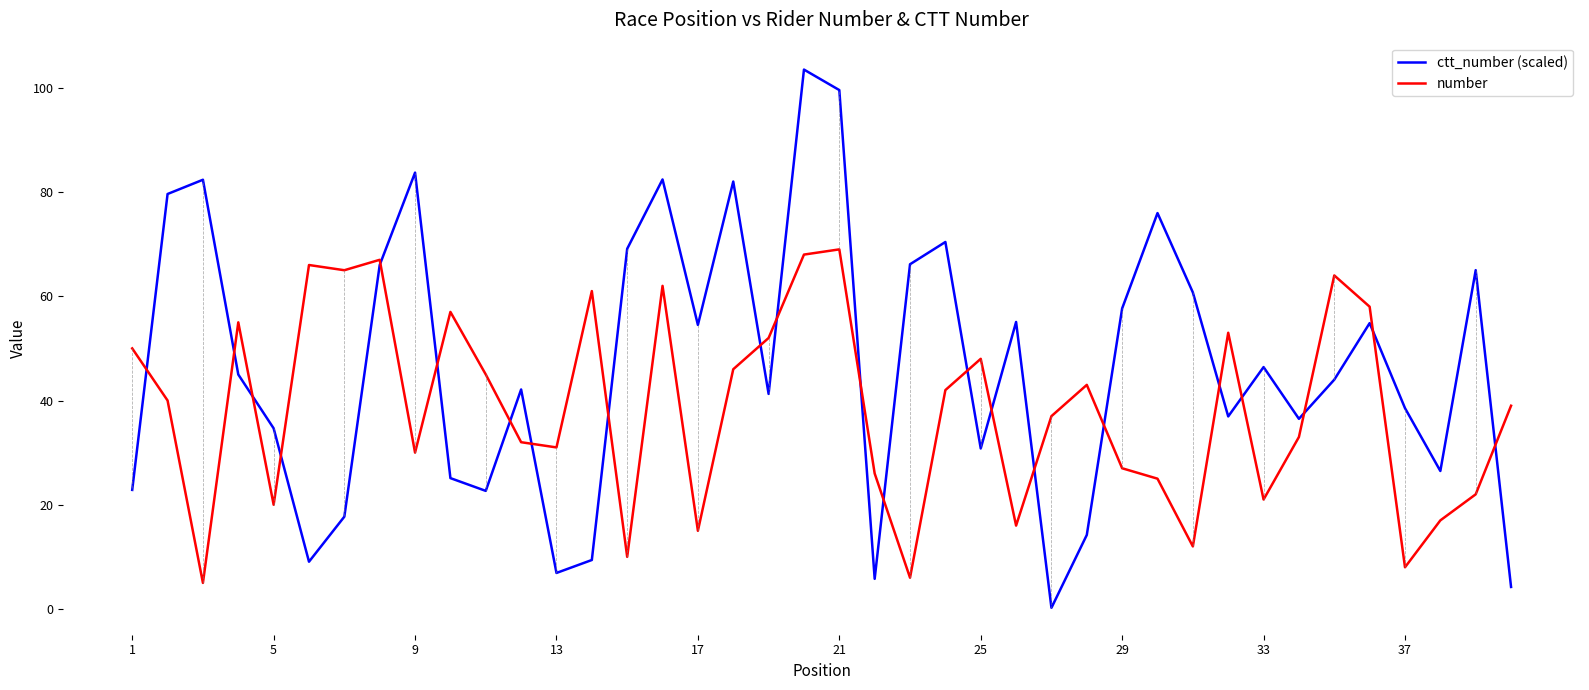

What is the minimum value shown in the chart?

0.2